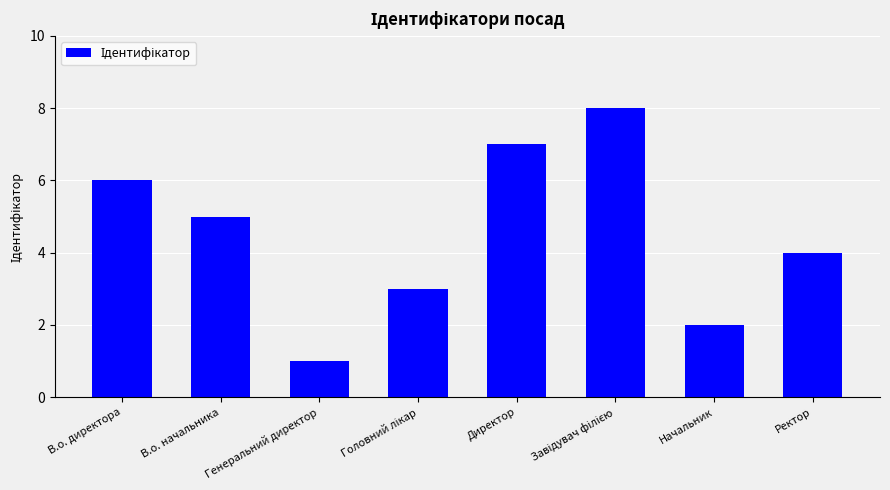

What value does the data have at В.о. начальника?

5